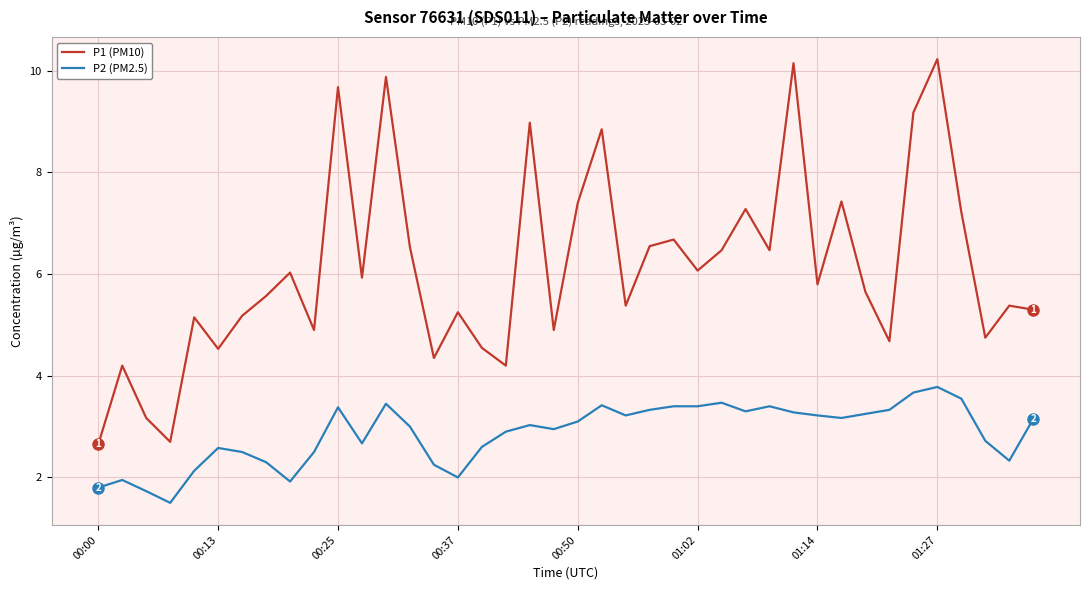

Which series has the largest range (max minus min)?

P1 (PM10)